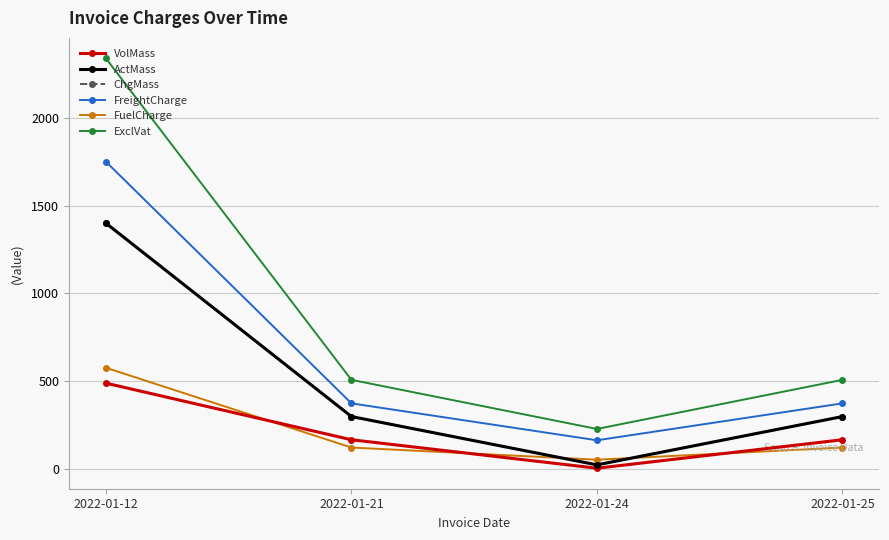

True or false: ActMass and ExclVat cross at least once.

False